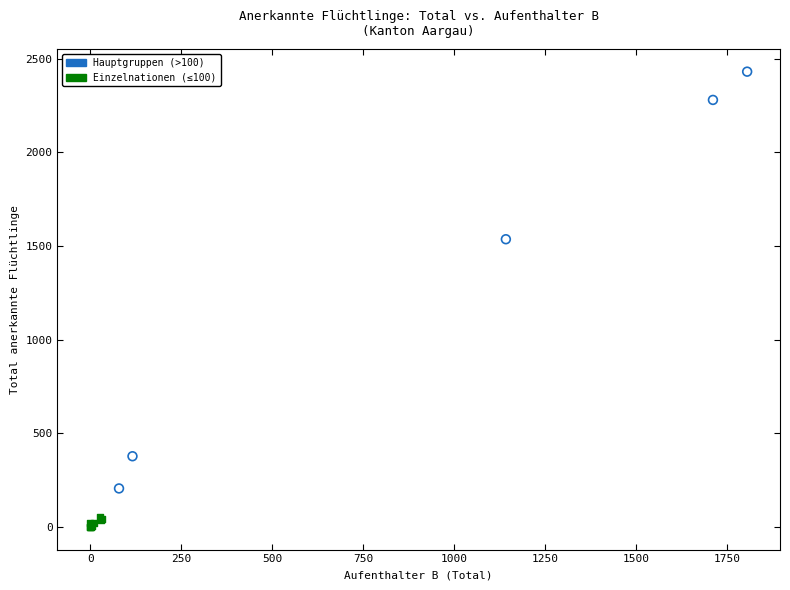

What are all the series names shown in the legend?

Hauptgruppen (>100), Einzelnationen (≤100)